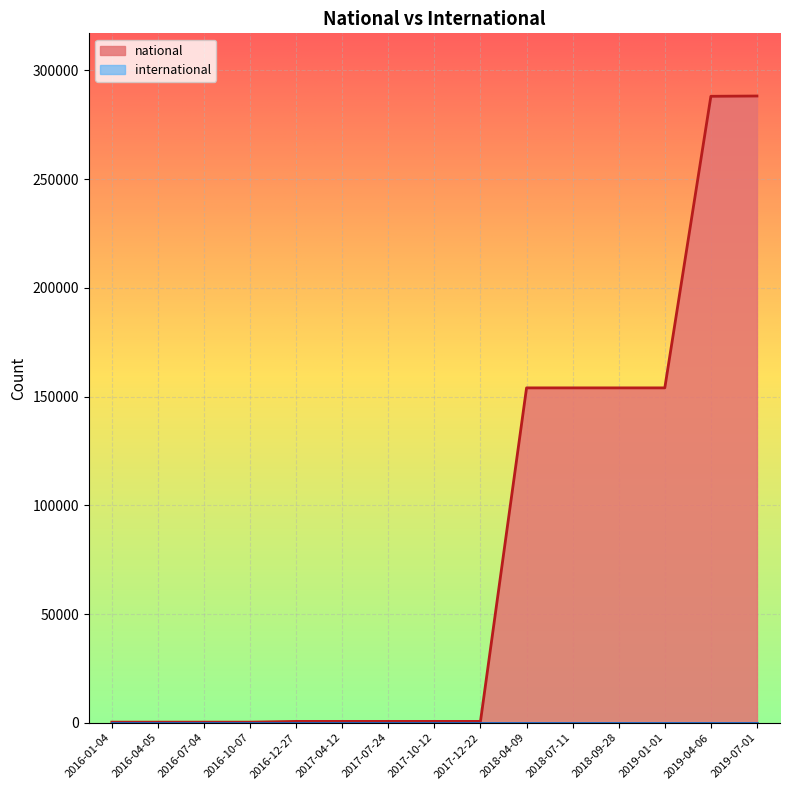

The chart shows a value of 1049 at 2017-04-12. True or false?

False